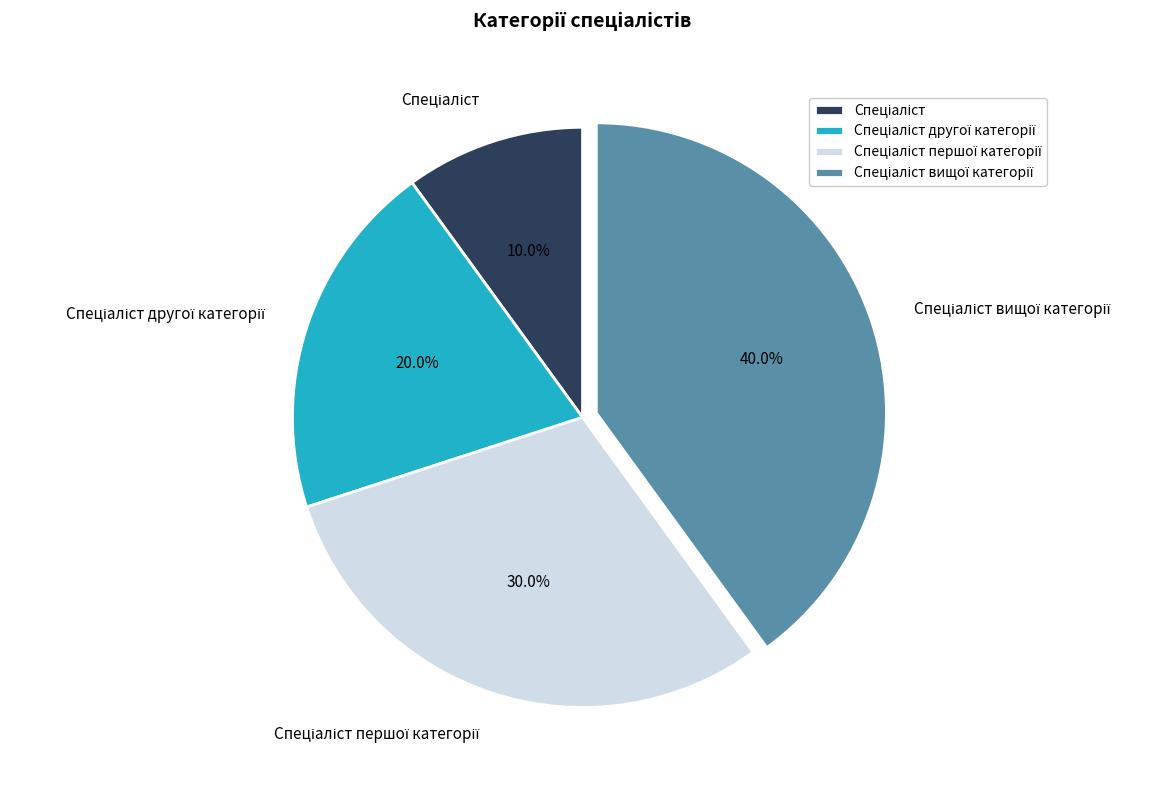

Is there any slice that represents more than half of the pie?

No